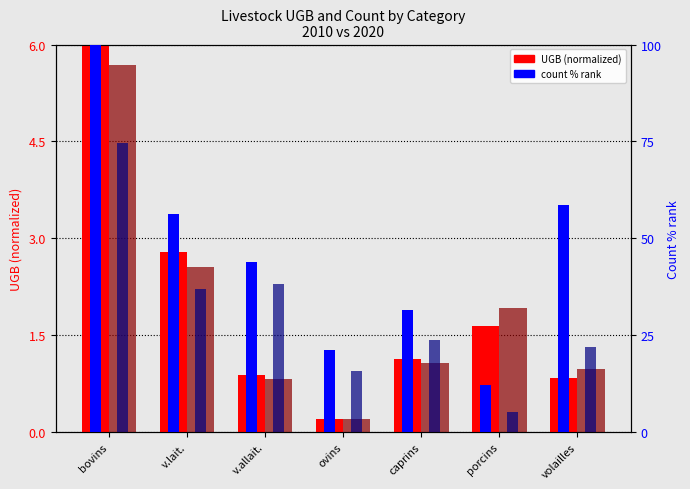

What is the difference between the second highest and second lowest values in the 2020_ugb series?

1.7